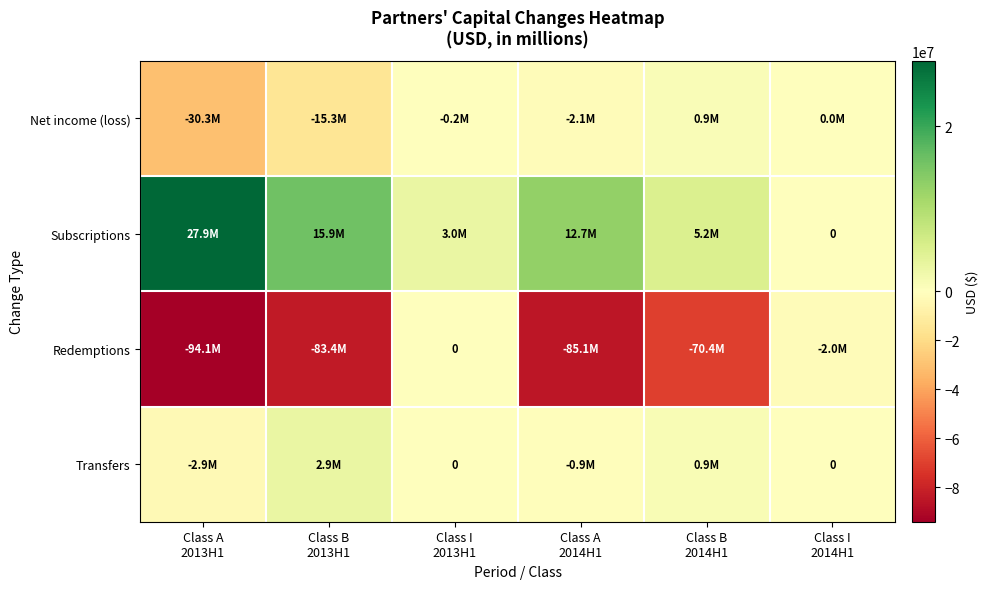

At which label does Transfers first exceed 0?

Class B 2013H1